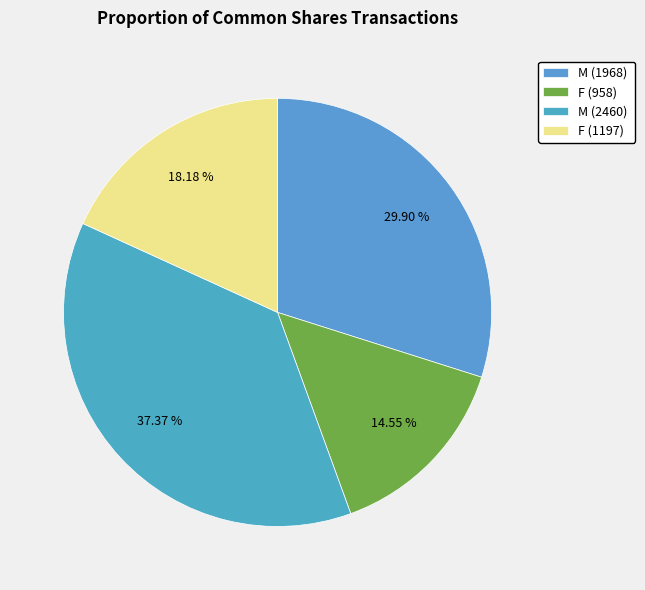

How many slices are in this pie chart?

4